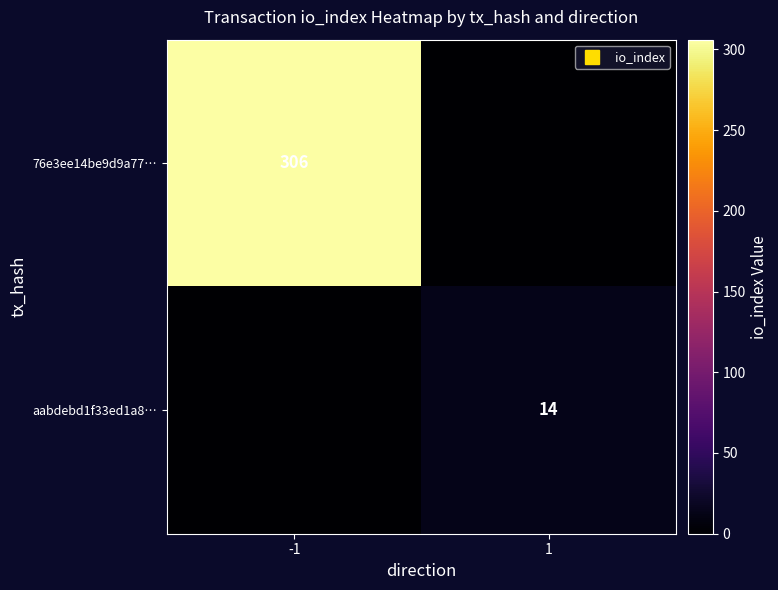

The aabdebd1f33ed1a8… series shows -9 at -1. True or false?

False